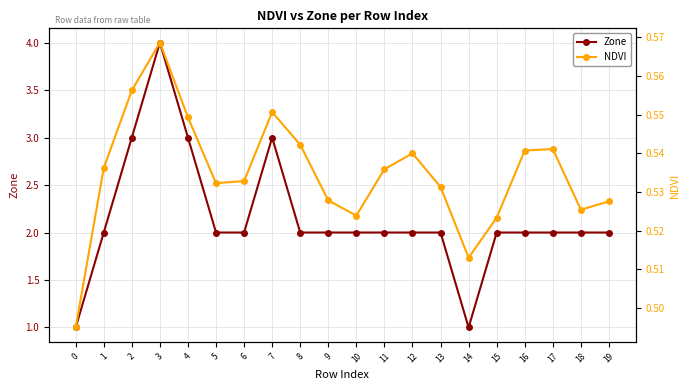

What is the total value across all series at 6?

2.5